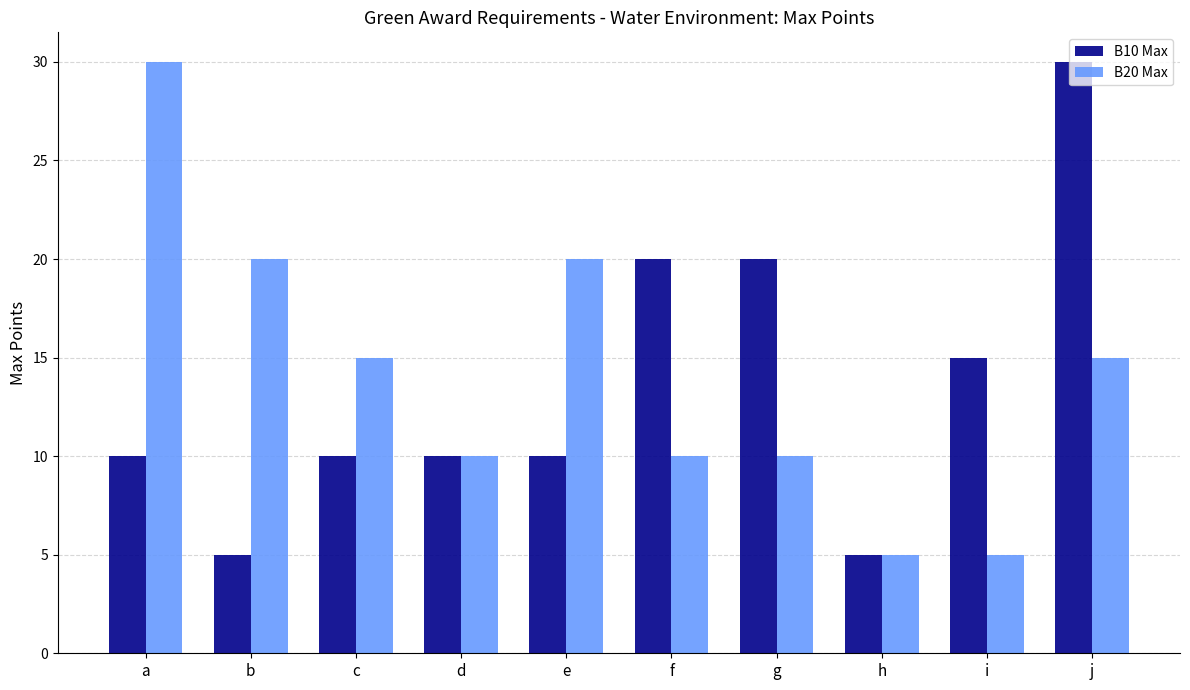

What is the sum of the B10 Max values at i and c?

25